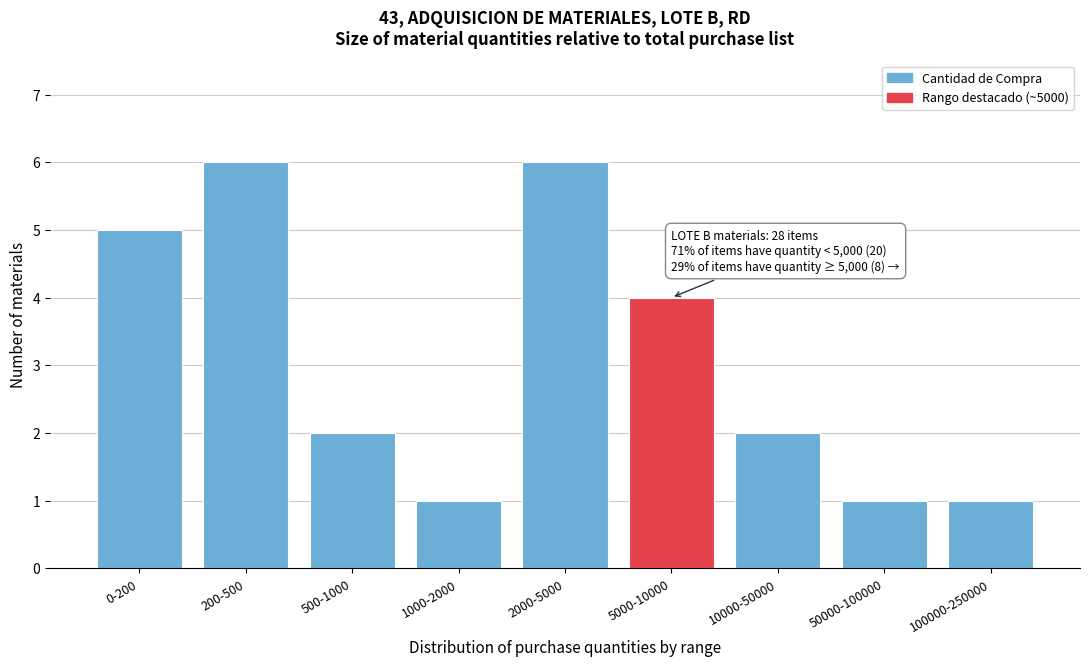

Reading left to right, transcribe all the data shown in this chart.

0-200=5	200-500=6	500-1000=2	1000-2000=1	2000-5000=6	5000-10000=4	10000-50000=2	50000-100000=1	100000-250000=1